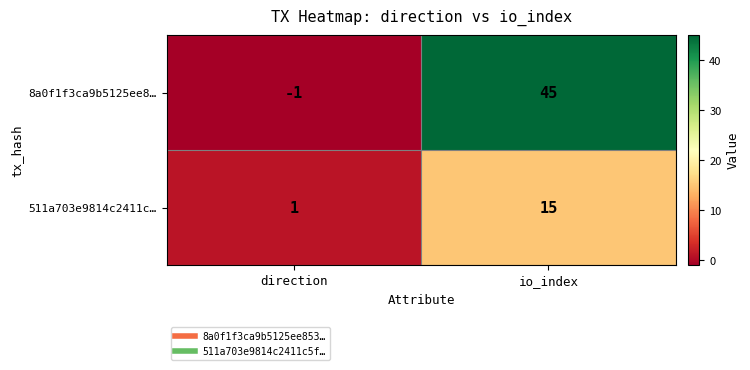

What is the difference between the 511a703e9814c2411c… values at direction and io_index?

14